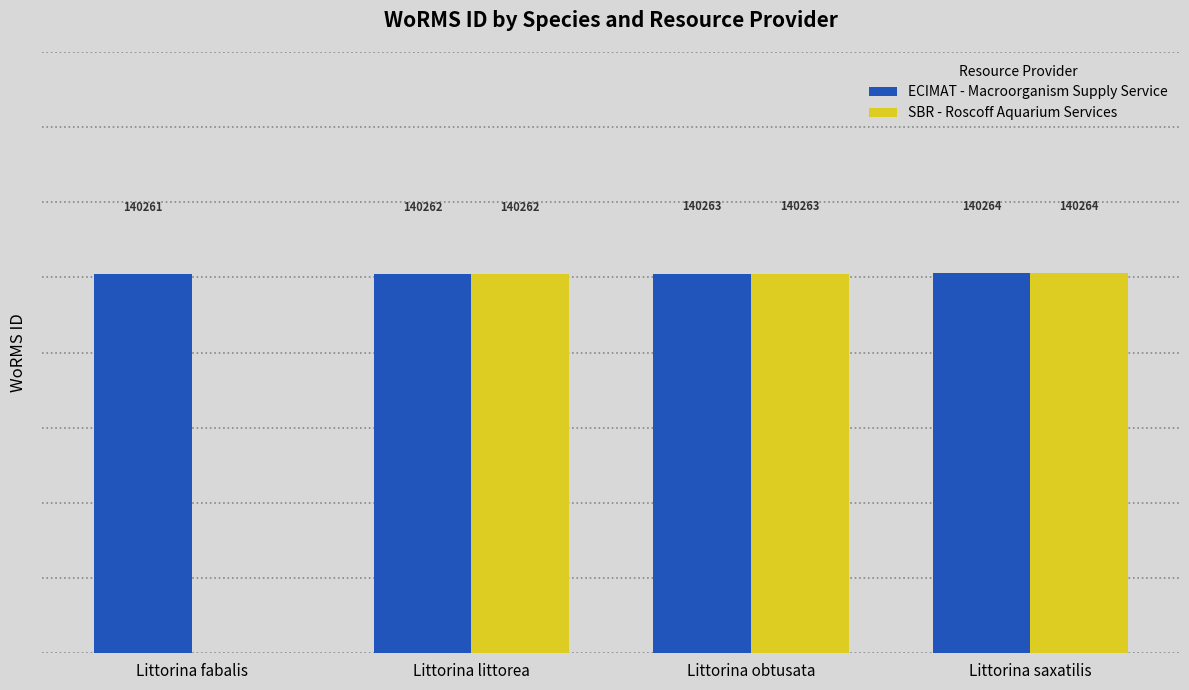

Between Littorina fabalis and Littorina obtusata, which series saw the biggest shift?

SBR - Roscoff Aquarium Services